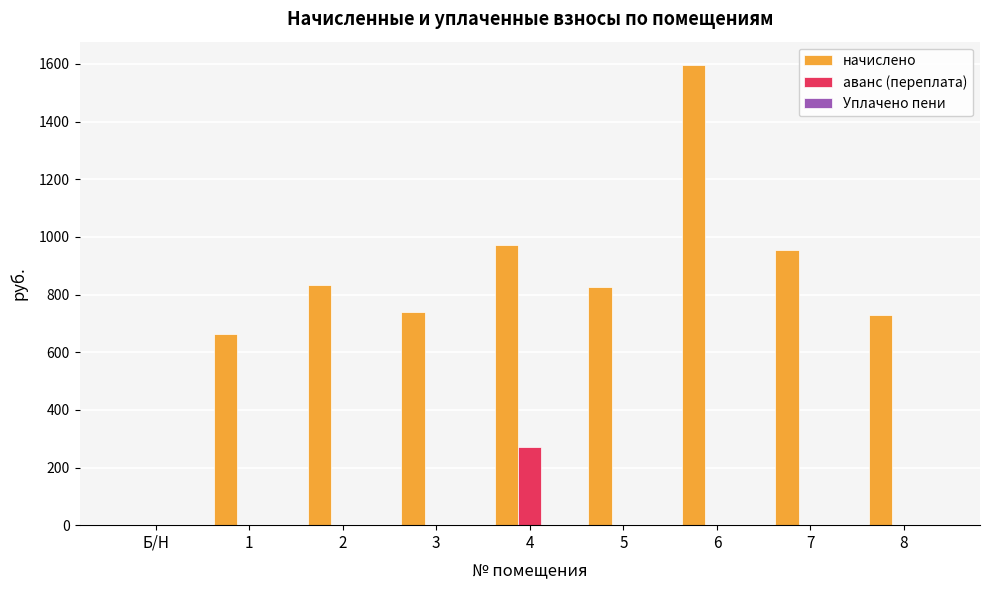

Which category has the highest value in the начислено series?

6